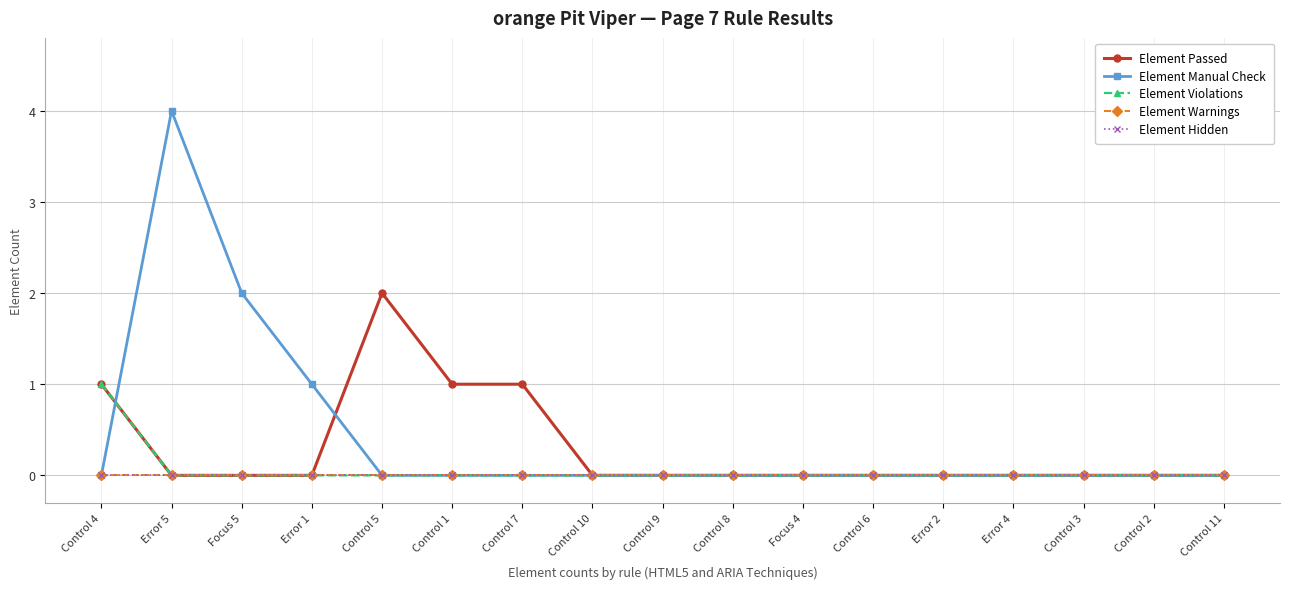

At how many categories does at least one series exceed 1?

3